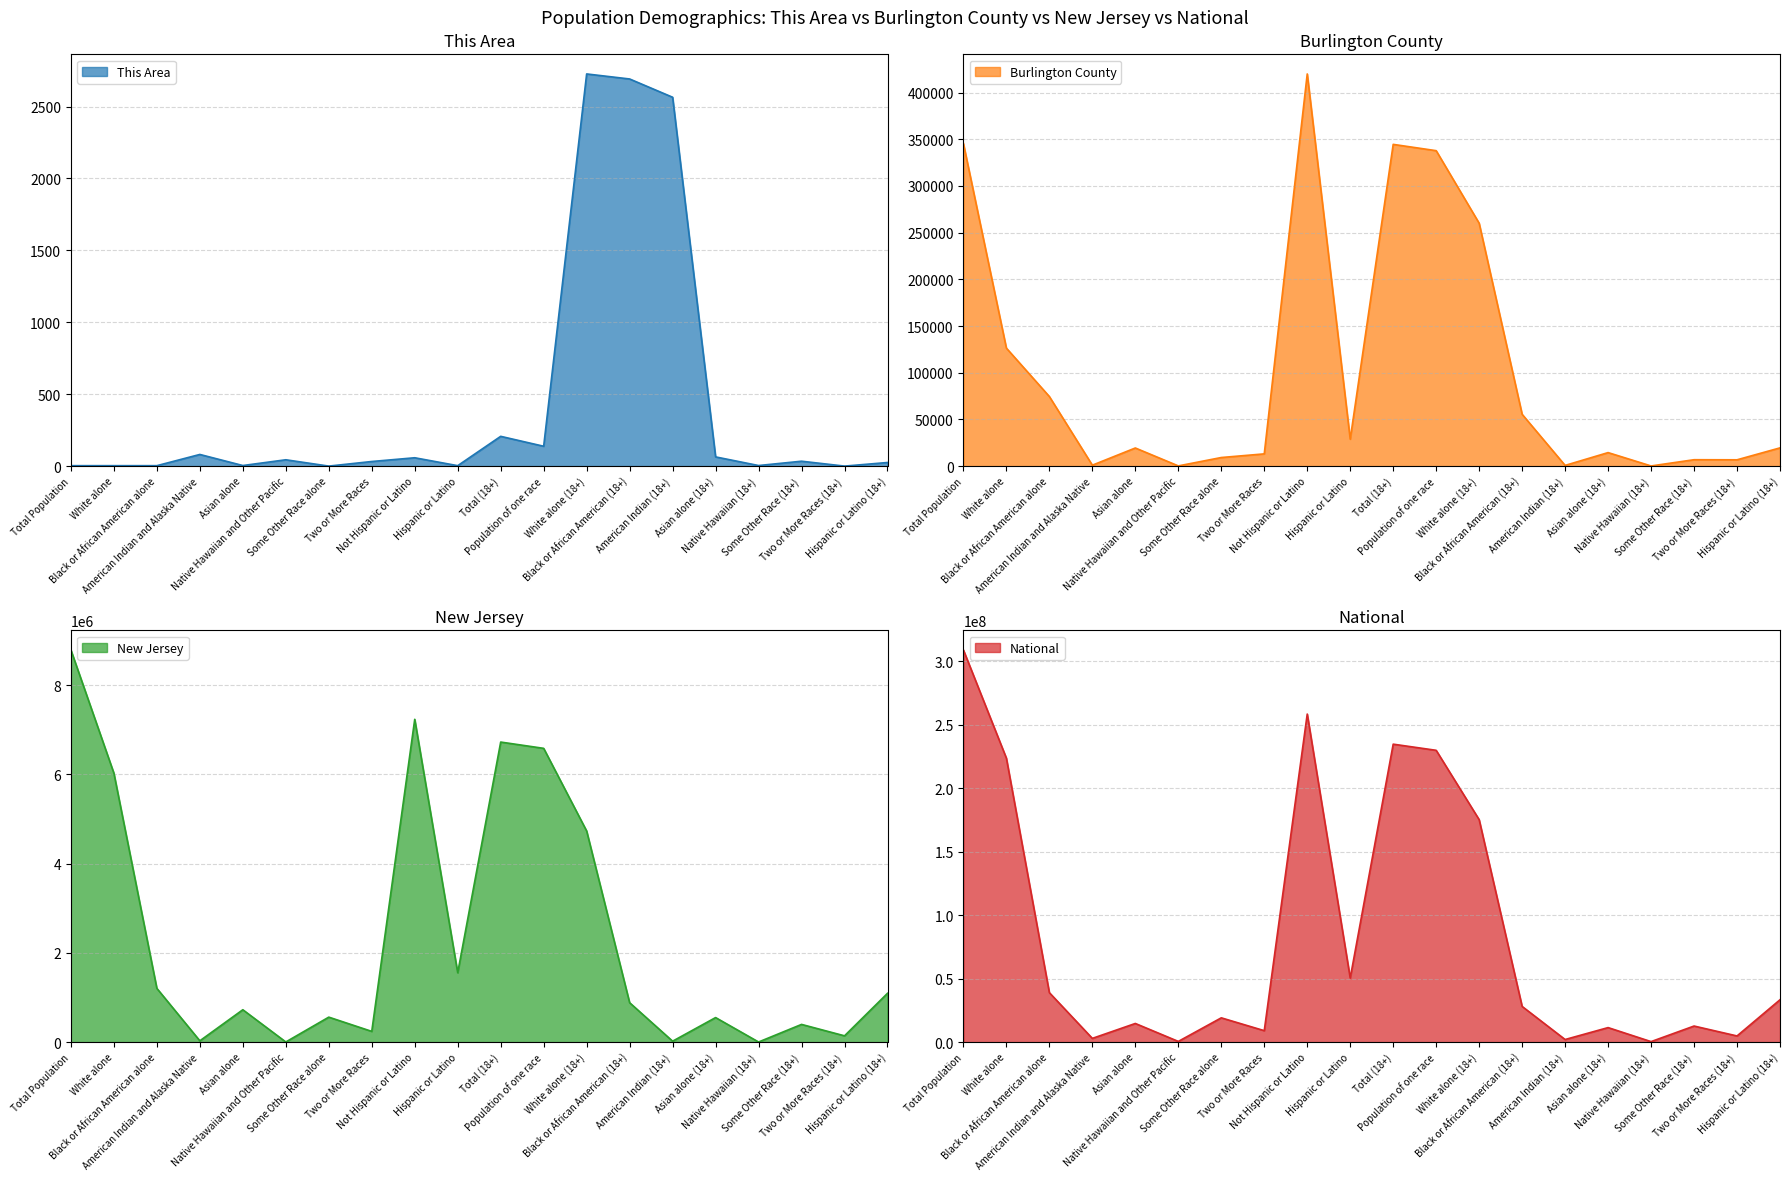

How many intersections are there between Burlington County and This Area?

2